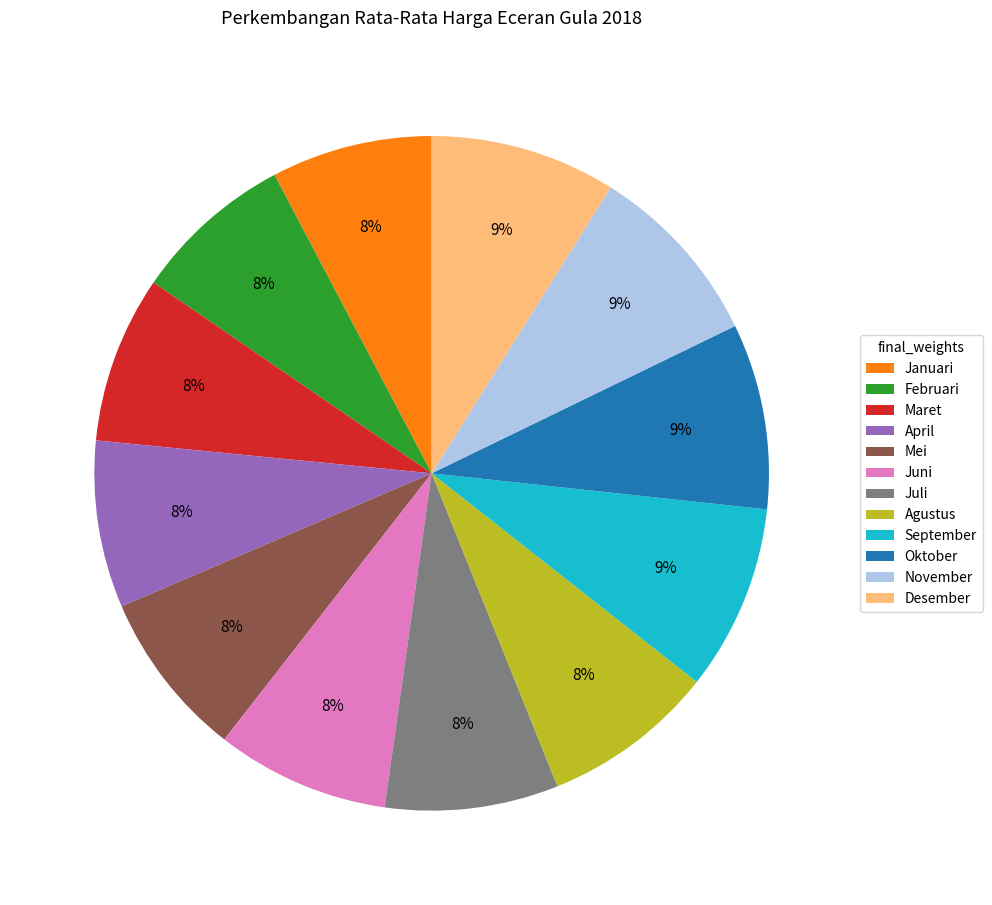

Count the number of slices in the pie.

12